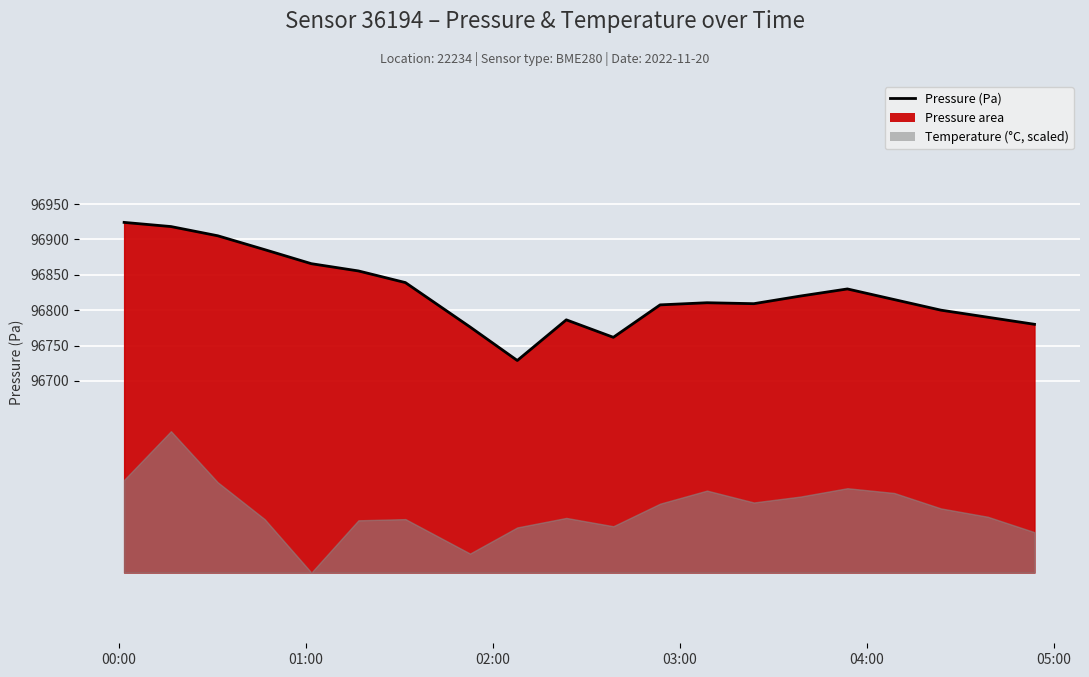

Which label corresponds to the smallest value in the chart?

2022-11-20T02:07:48